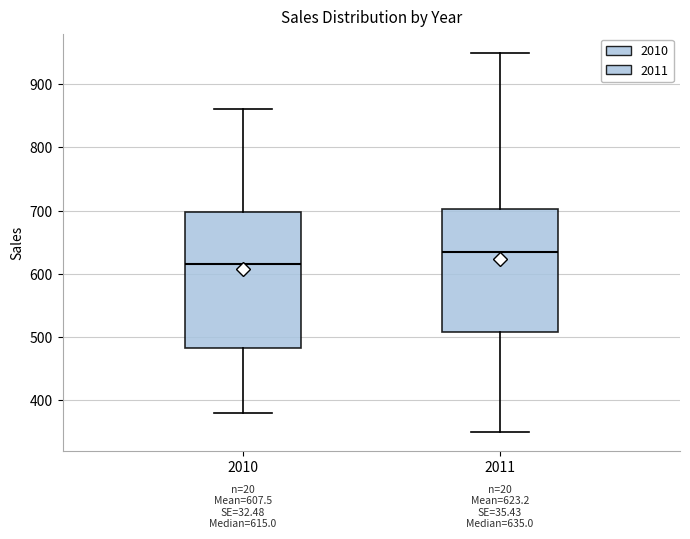

Which box's median line is the lowest?

2010